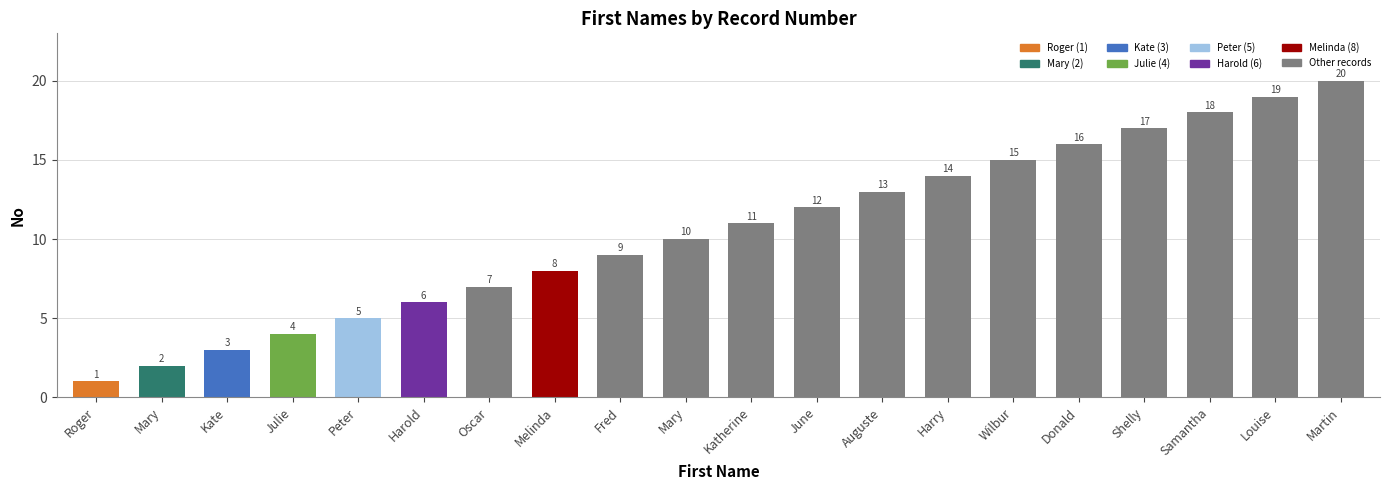

Reading right to left, what are all the values shown in this chart?

20	19	18	17	16	15	14	13	12	11	10	9	8	7	6	5	4	3	2	1